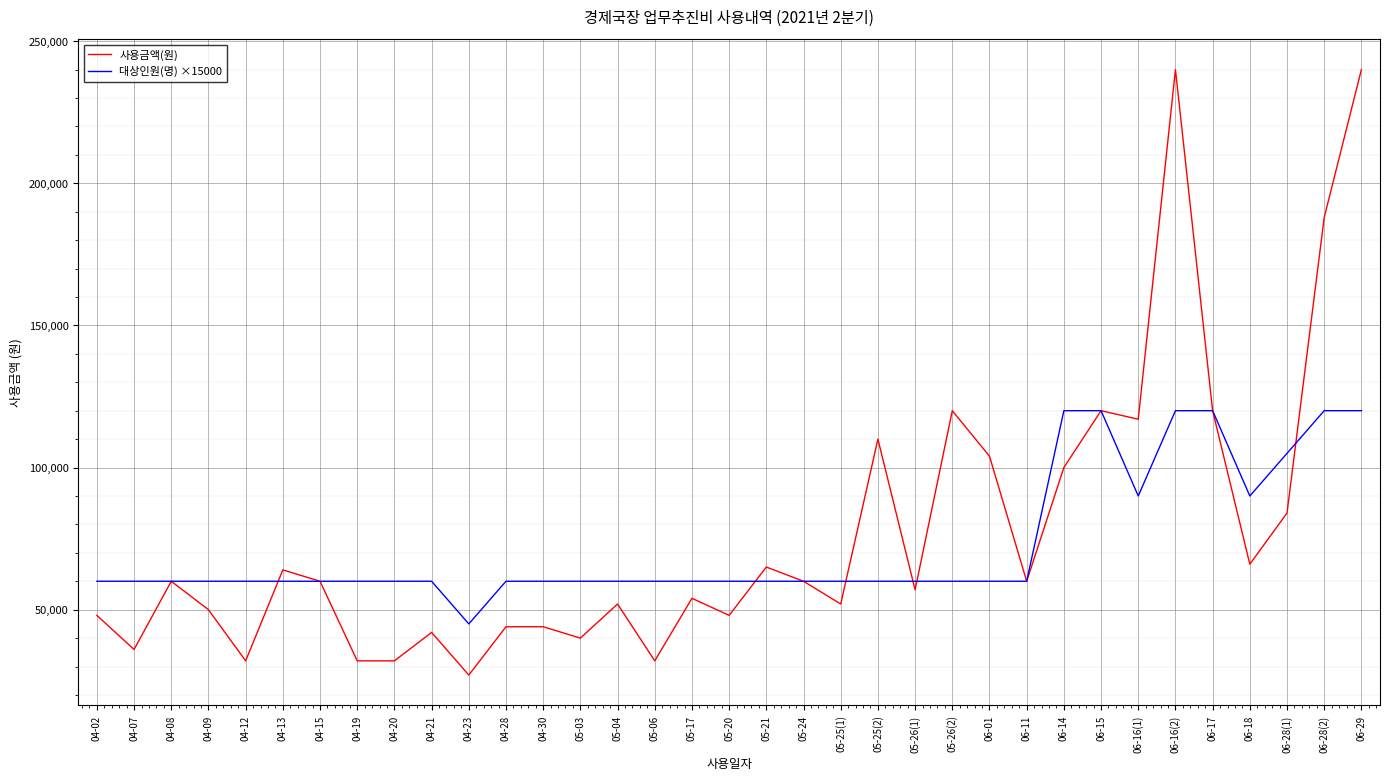

List the series in order of their overall mean, highest first.

사용금액(원), 대상인원(명) ×15000